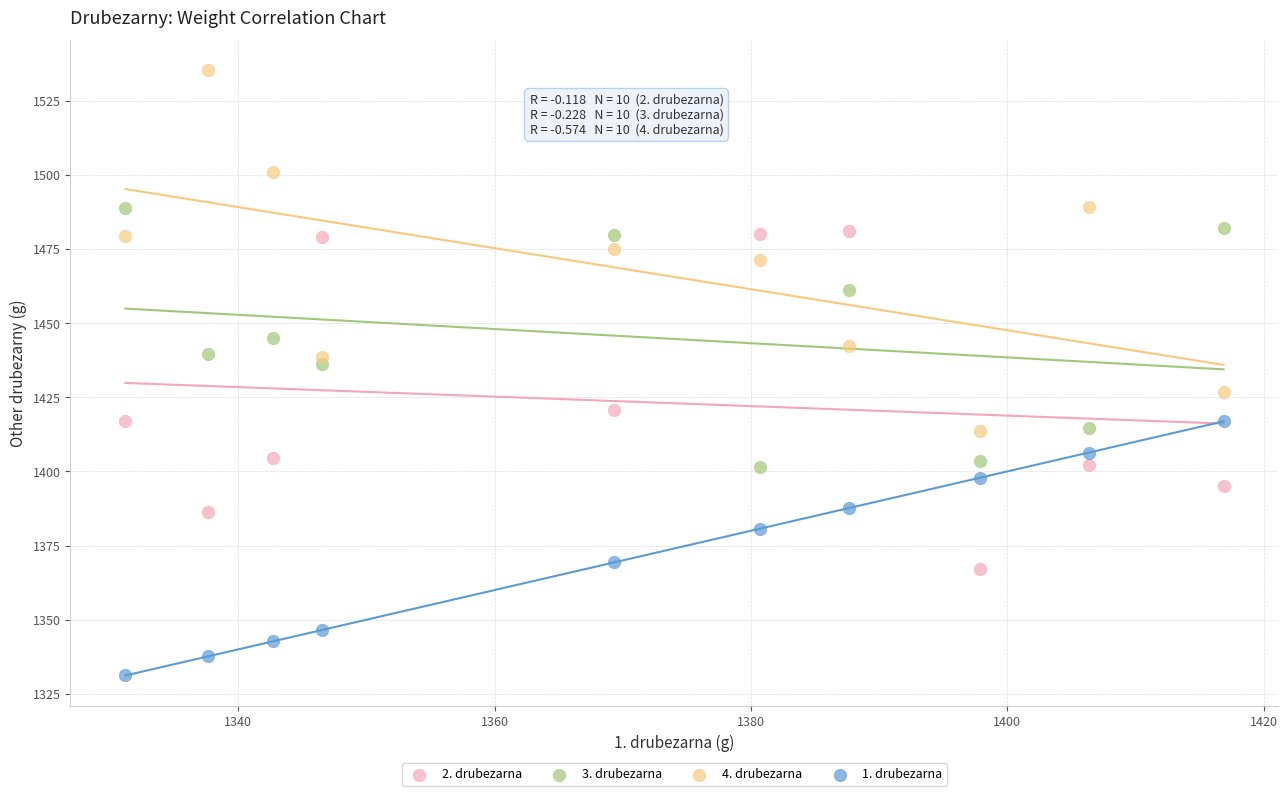

Across all data points, what is the range of X values (max minus min)?

85.7